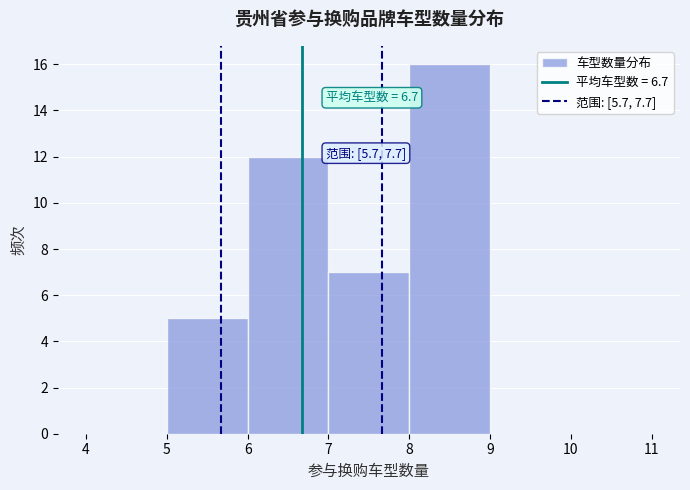

Which range on the x-axis has the tallest bar?

8 to 9